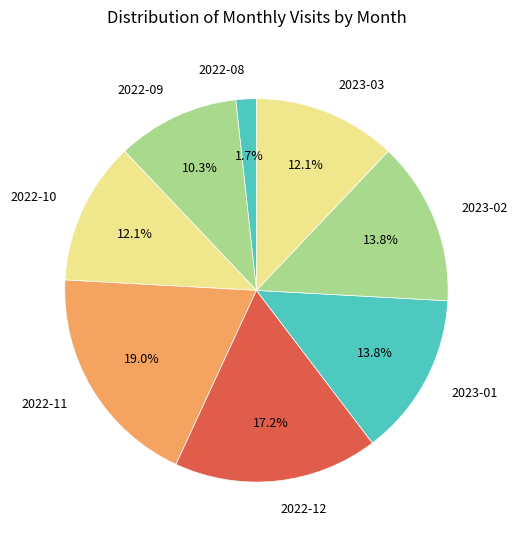

Which slice is the smallest?

2022-08